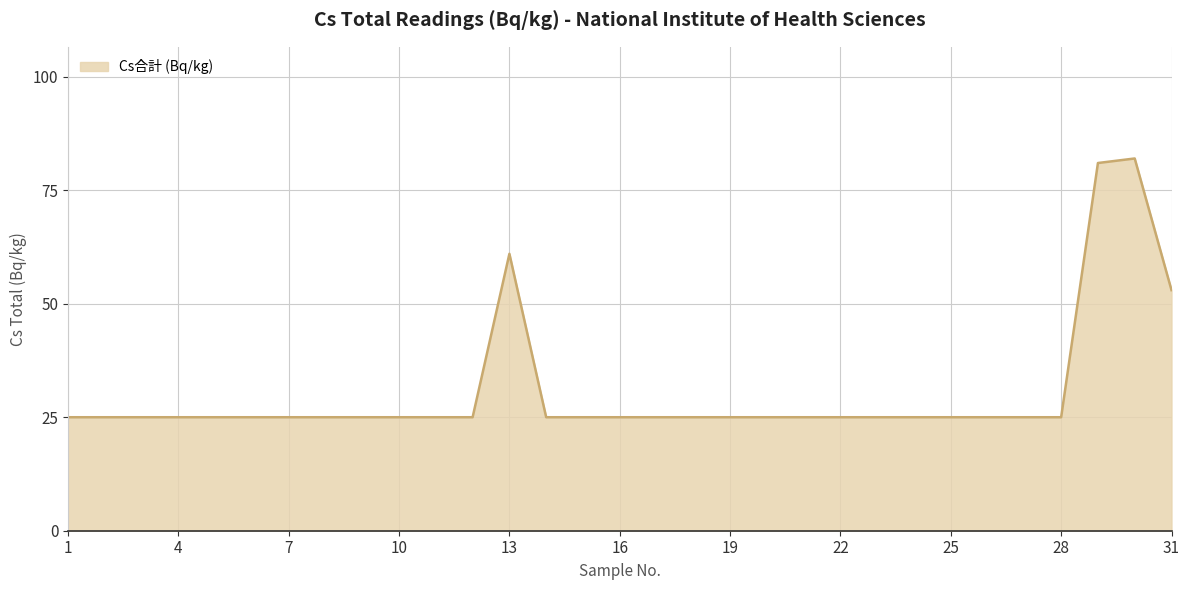

What is the greatest value displayed?

82